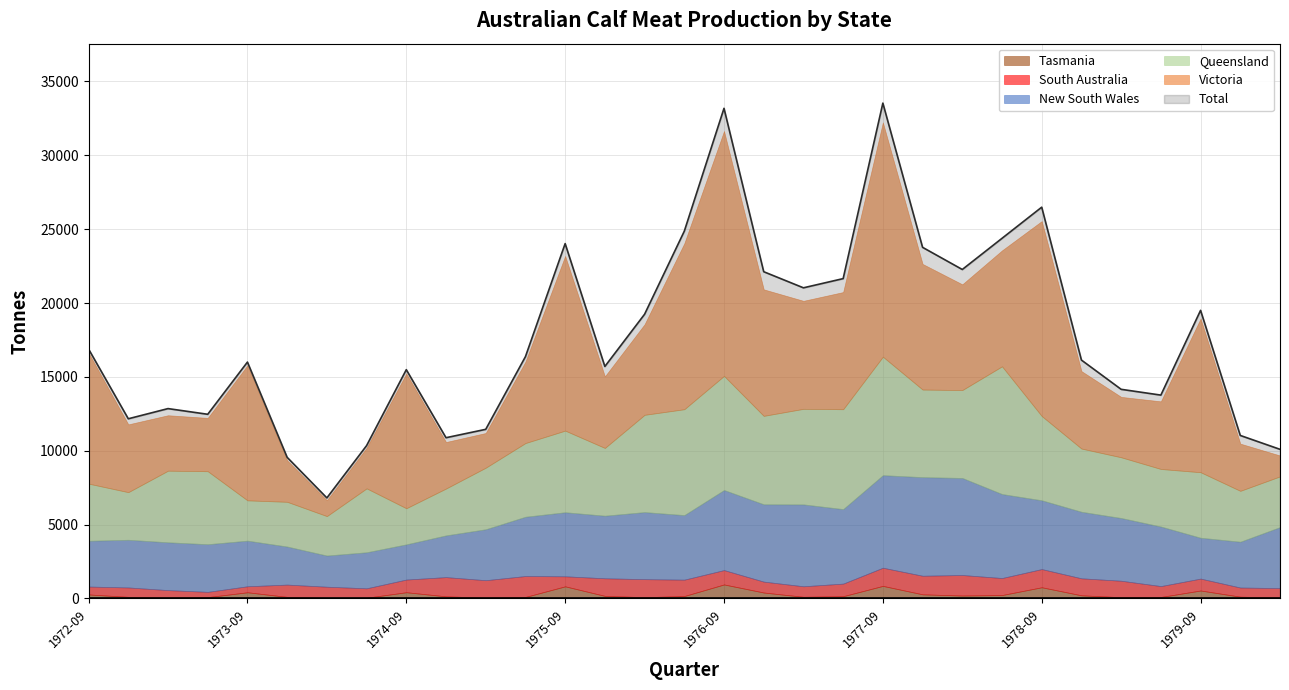

Which category has the lowest value across all series?

1974-03